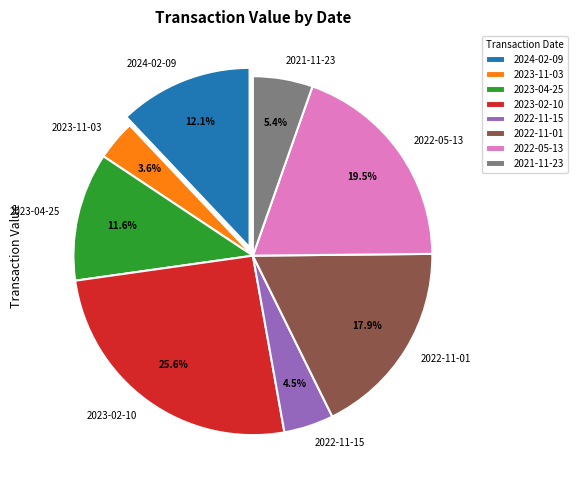

True or false: 2023-02-10 accounts for 13% of the total.

False